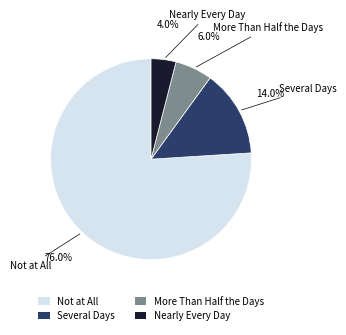

Is it true that More Than Half the Days is 1% of the pie?

False